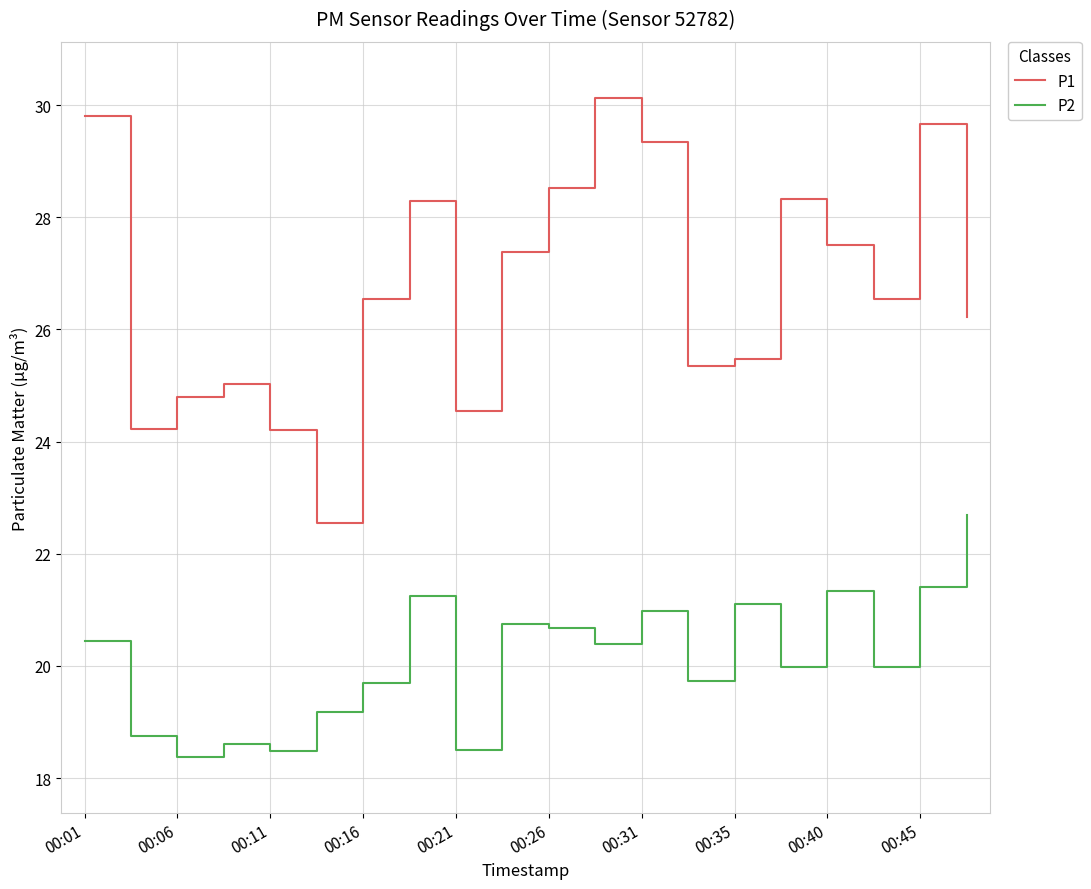

List the series in order of their peak value, highest first.

P1, P2